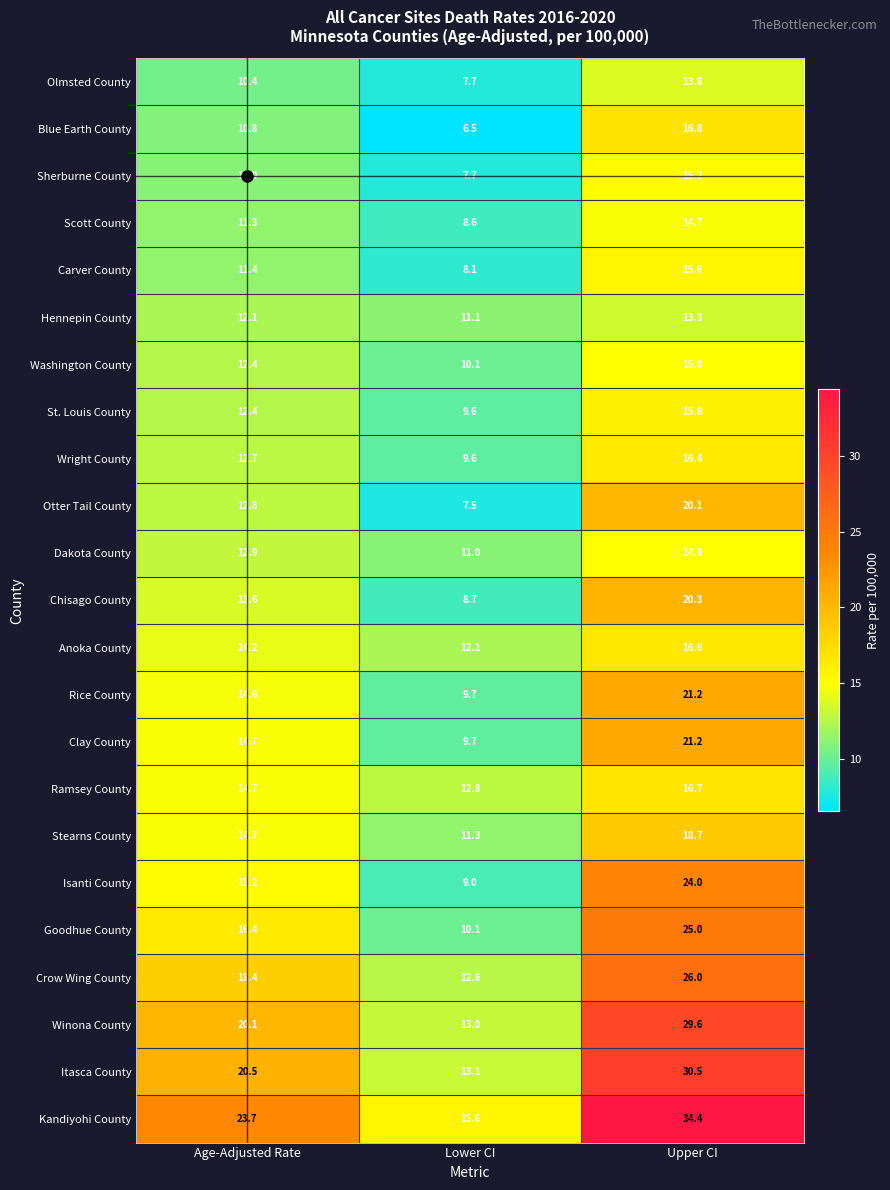

What value does the Stearns County series have at Upper CI?

18.7